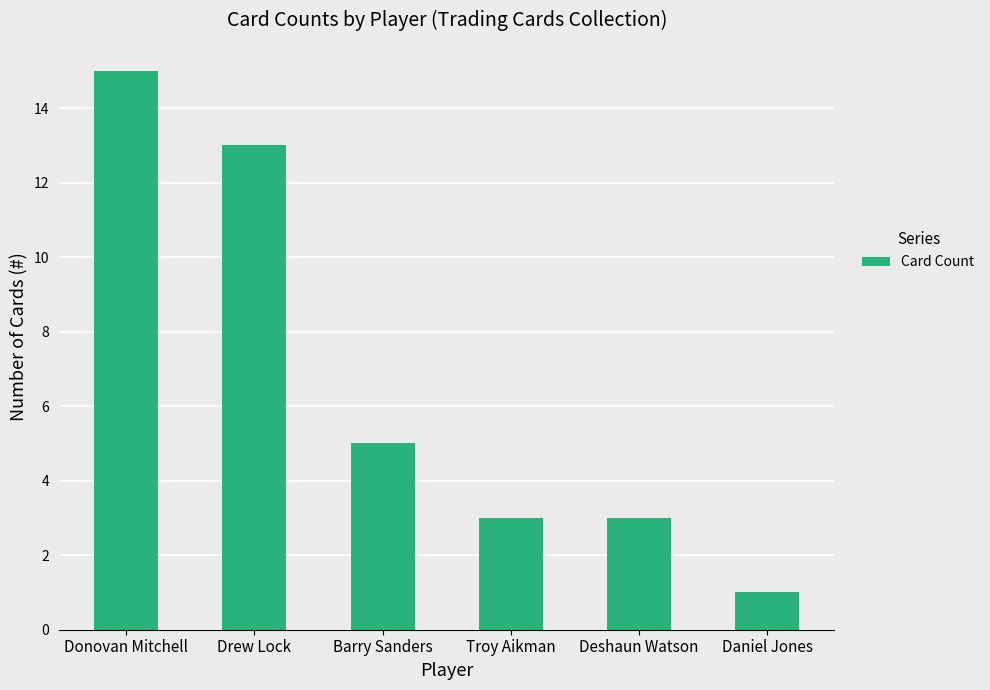

The chart shows a value of 13 at Drew Lock. True or false?

True